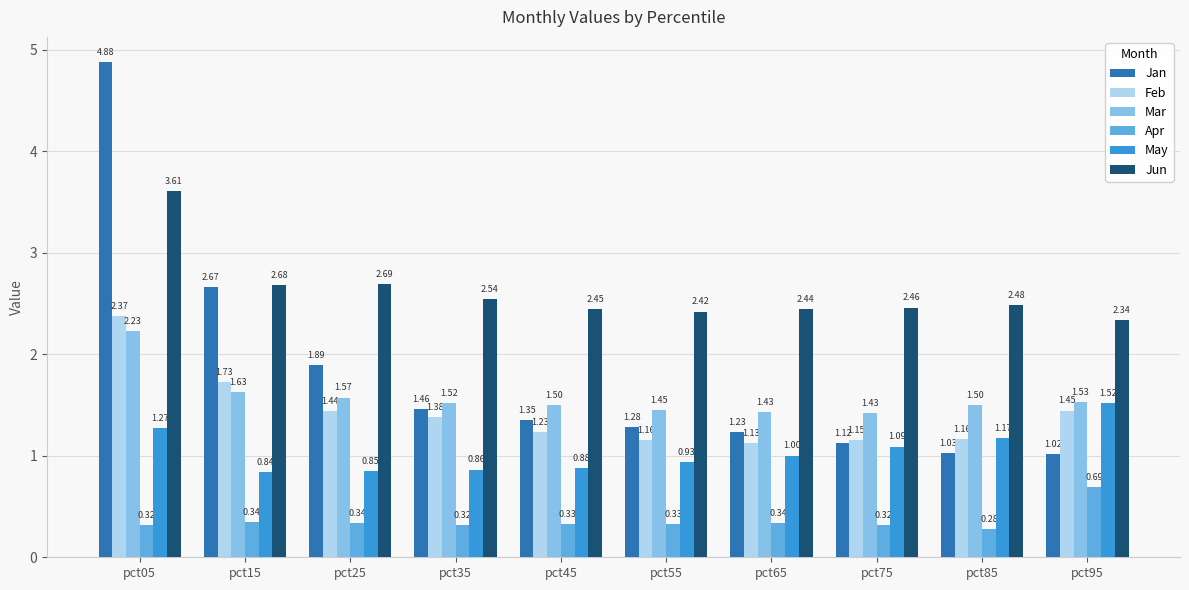

What is the total value across all series at pct05?

14.7